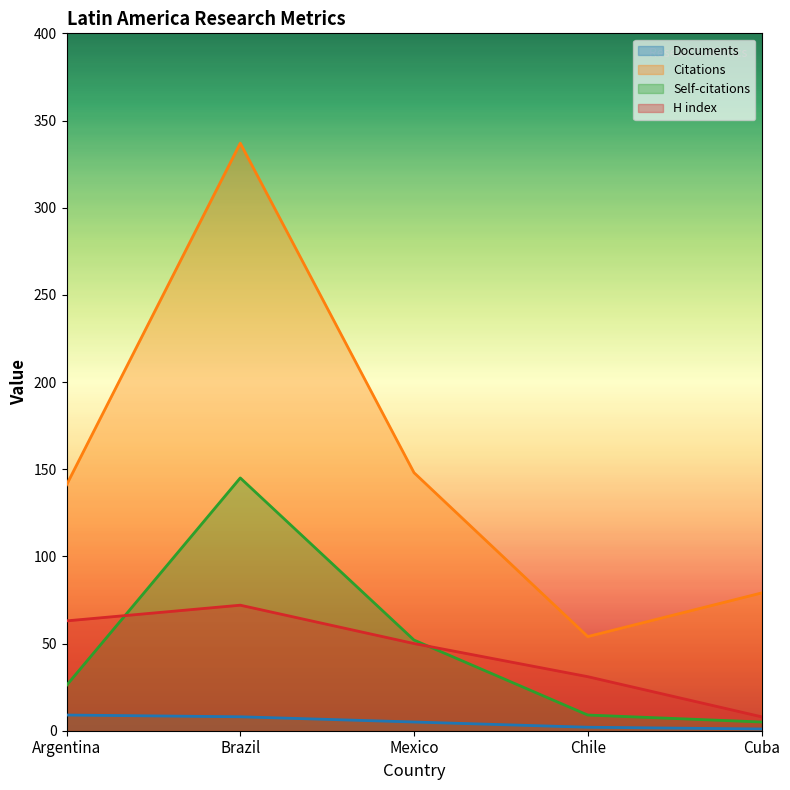

How many Documents values are between 2 and 8?

3